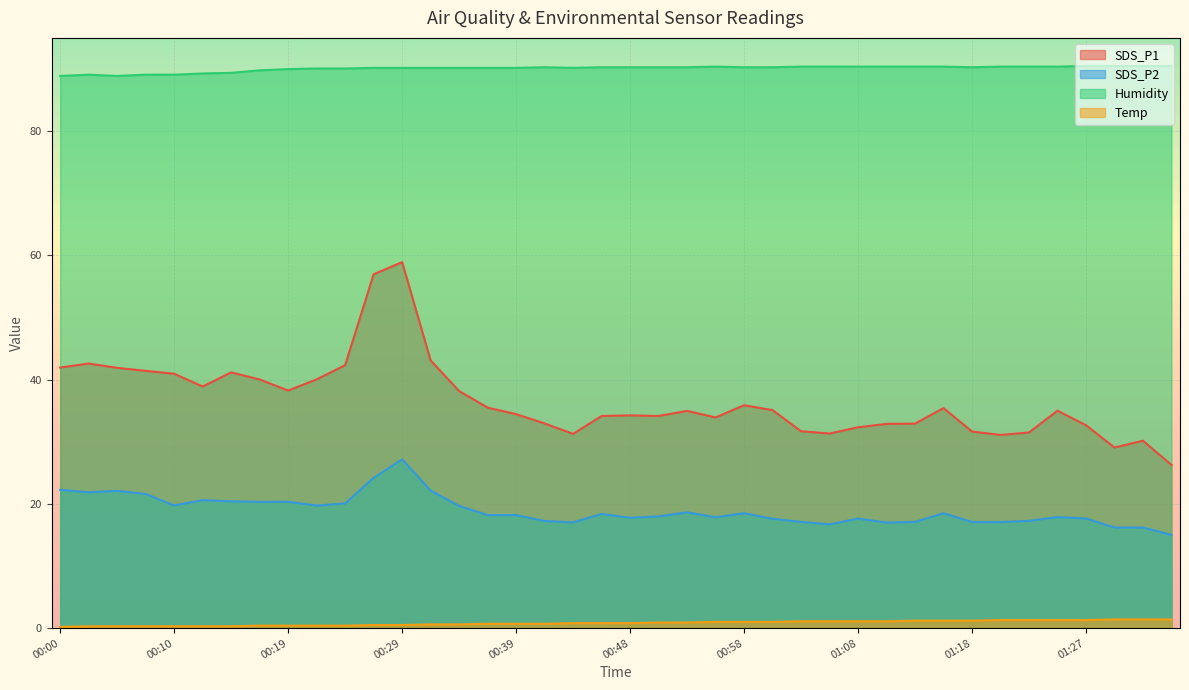

What is the difference between the SDS_P2 values at 00:46 and 00:44?

1.4